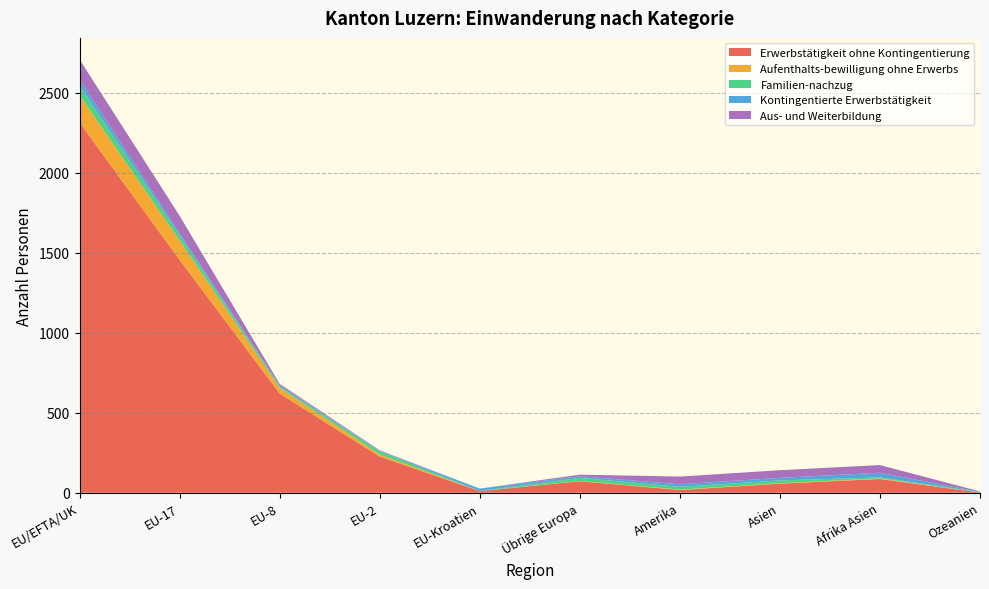

Reading right to left, extract all data points from this chart.

Erwerbstätigkeit ohne Kontingentierung: 1	86	57	17	72	10	226	620	1455	2313
Aufenthalts-bewilligung ohne Erwerbs: 0	4	3	3	2	0	13	35	121	171
Familien-nachzug: 3	6	17	17	19	1	19	9	30	59
Kontingentierte Erwerbstätigkeit: 1	29	16	16	10	15	3	6	15	39
Aus- und Weiterbildung: 3	48	48	48	10	0	4	10	109	125